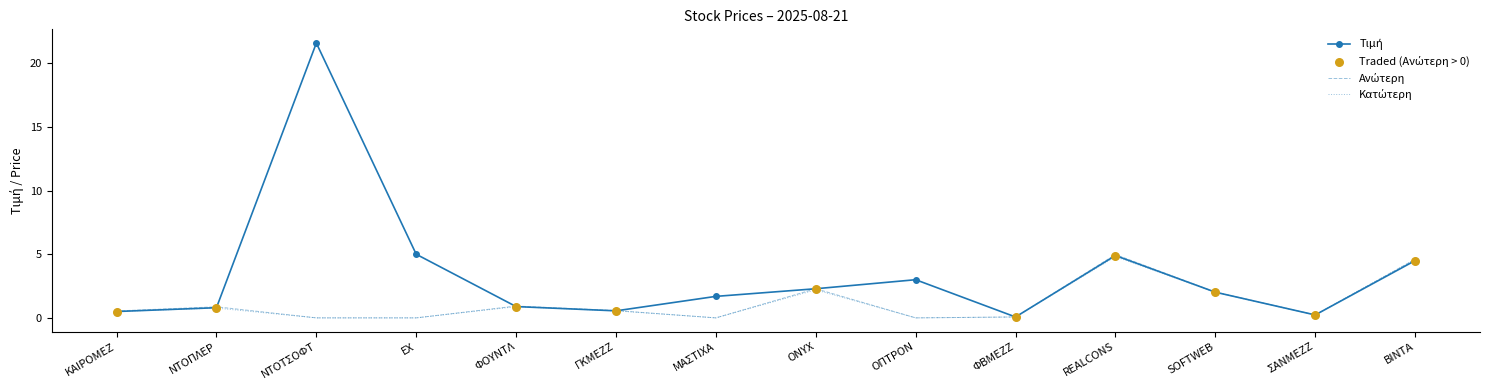

What position from the left is ΕΧ?

4